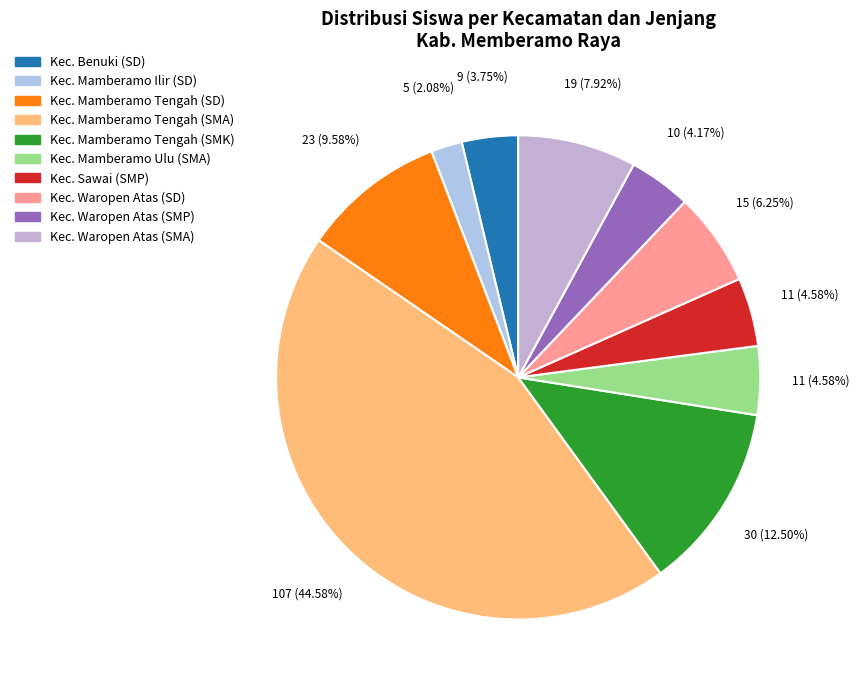

Which category has the smallest portion of the pie?

Kec. Mamberamo Ilir (SD)